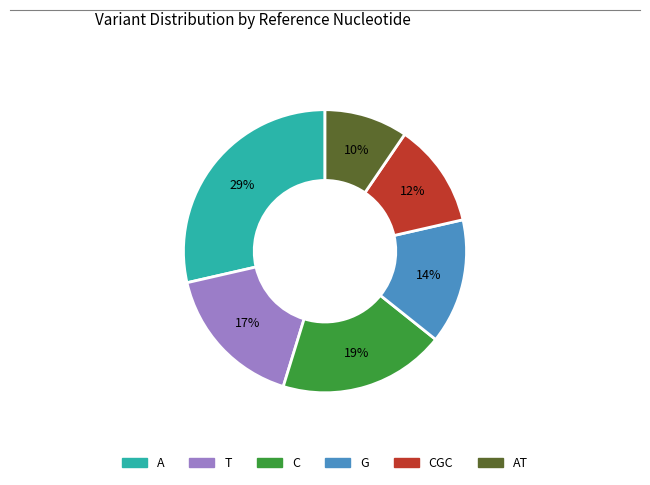

Does A account for over 50% of the chart?

No